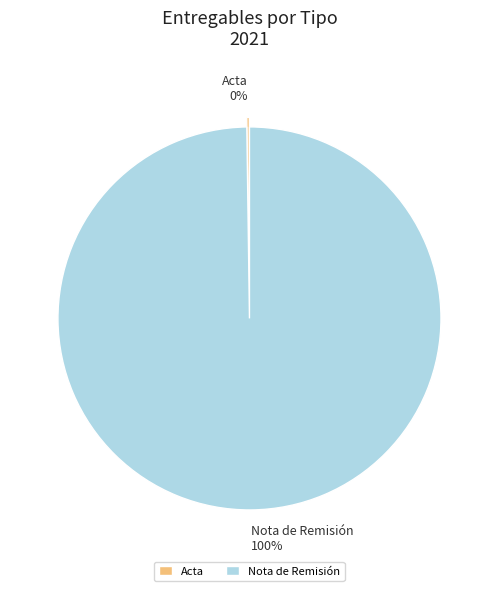

To the nearest percent, what is the difference between the largest and smallest slice percentages?

100%